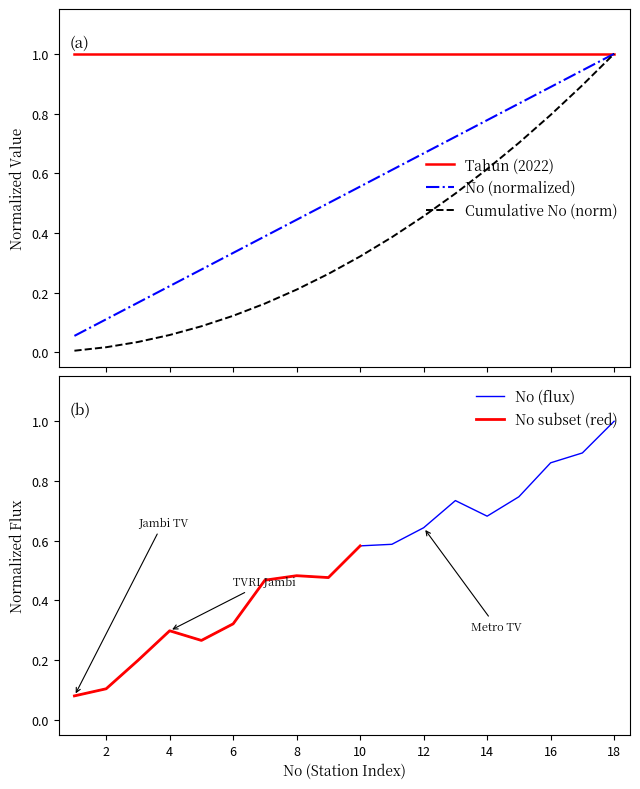

What is the value of the Studio Televisi Count point at the 16th from the left?

0.9